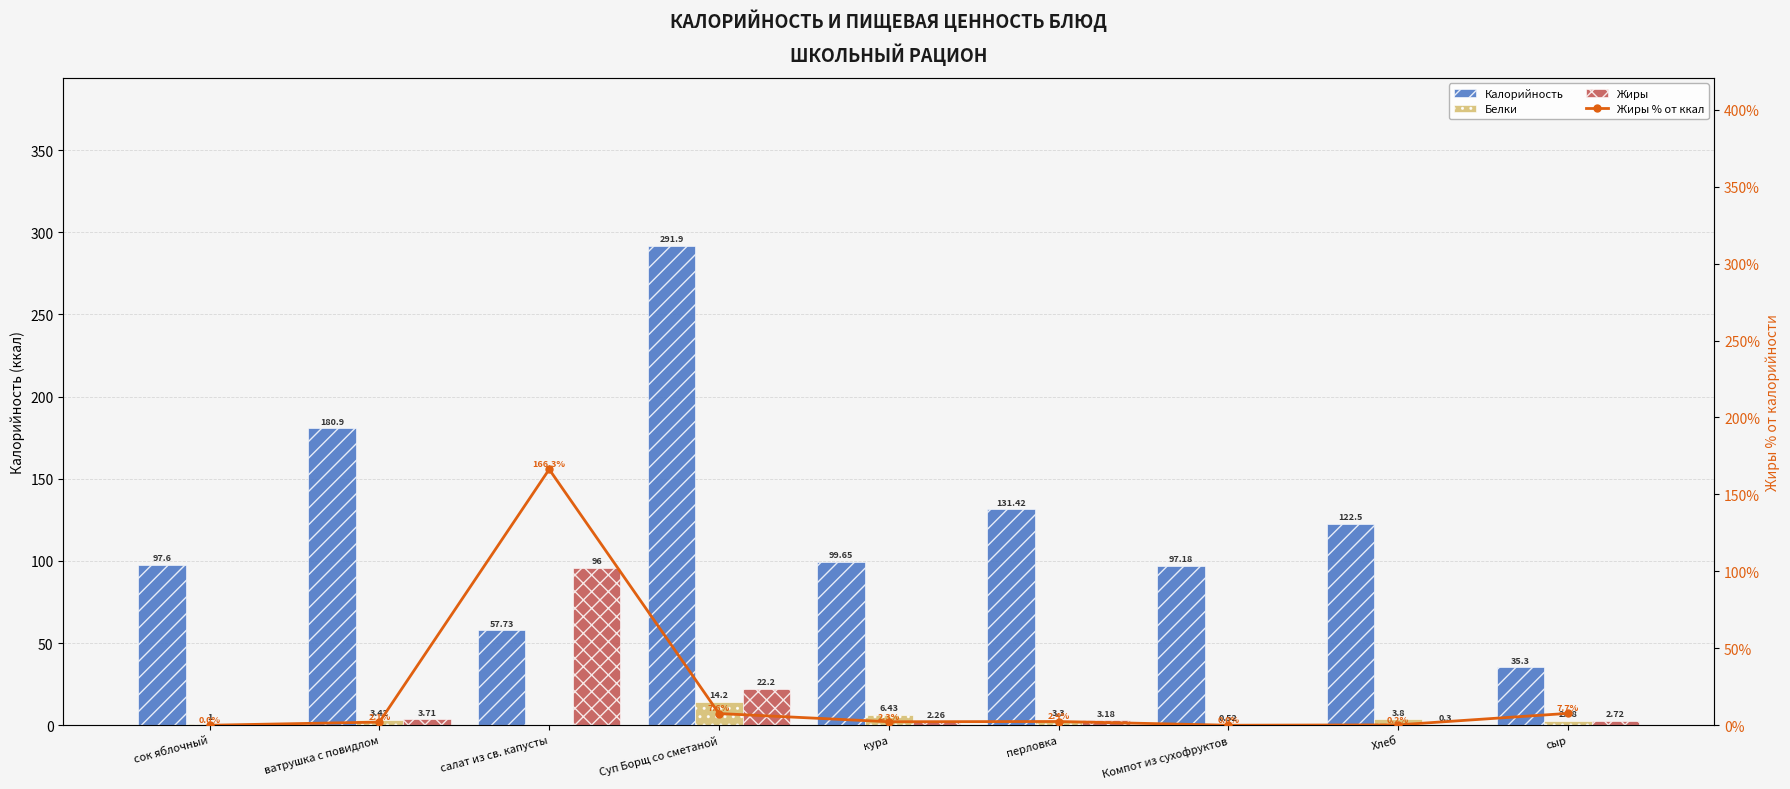

How many values in the Жиры series exceed 2?

6